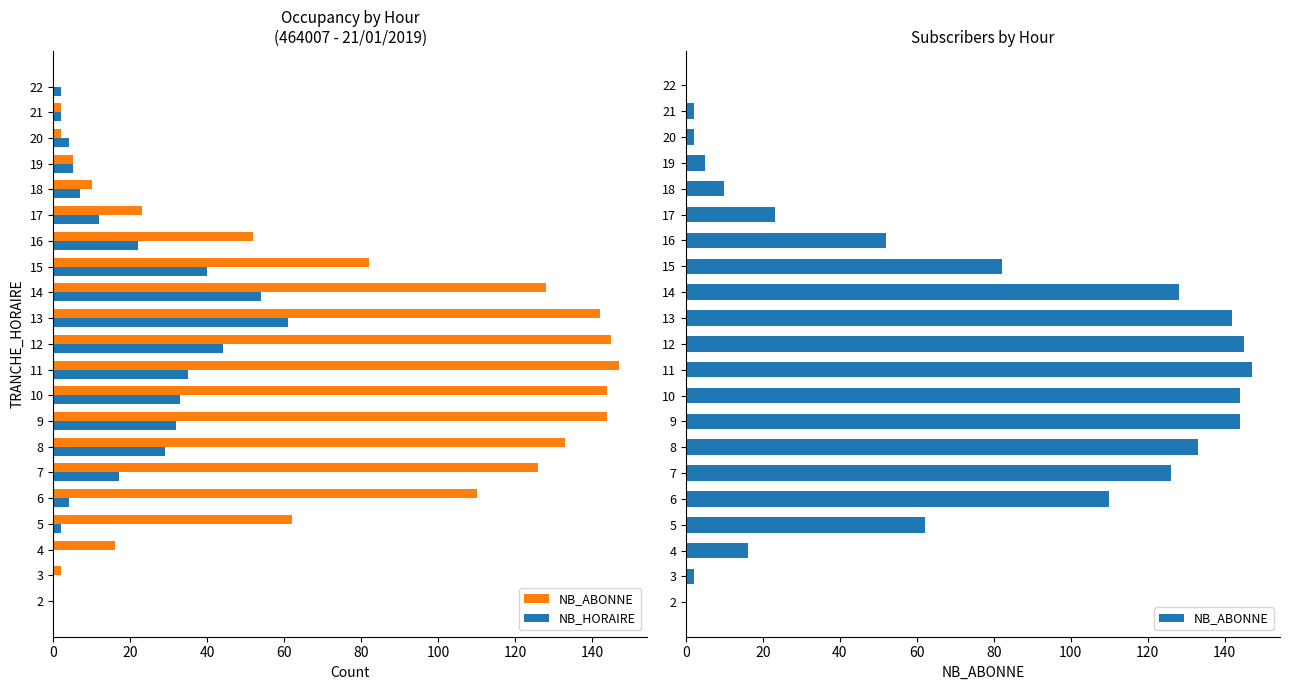

Reading right to left, transcribe all the data shown in this chart.

NB_ABONNE: 0	2	2	5	10	23	52	82	128	142	145	147	144	144	133	126	110	62	16	2	0
NB_HORAIRE: 2	2	4	5	7	12	22	40	54	61	44	35	33	32	29	17	4	2	0	0	0